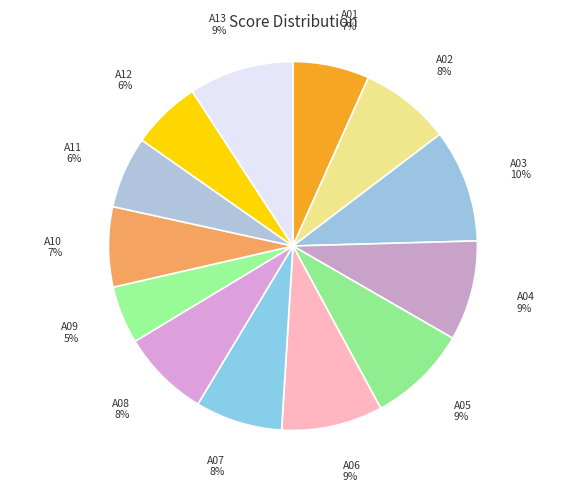

How many segments does this pie chart have?

13